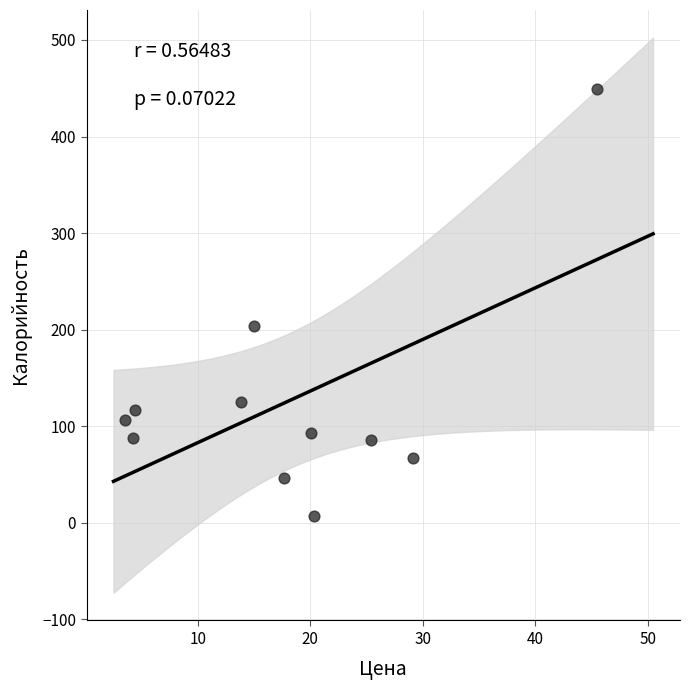

What Y value in the scatter plot is closest to 228?

204.0